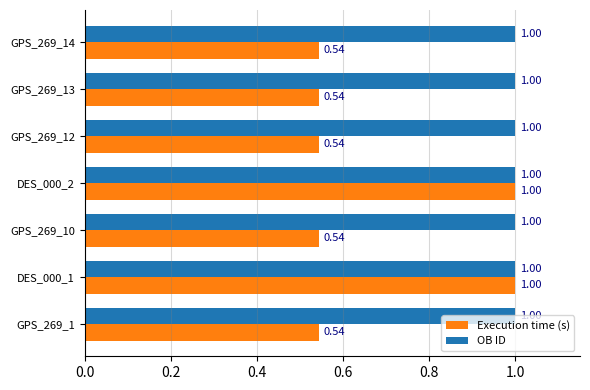

What is the highest value of the Execution time (s) series?

1.0